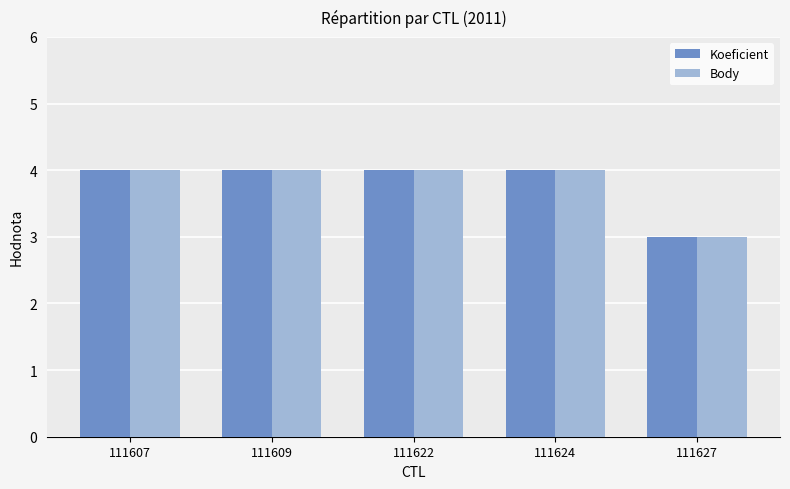

How many series are shown in this chart?

2